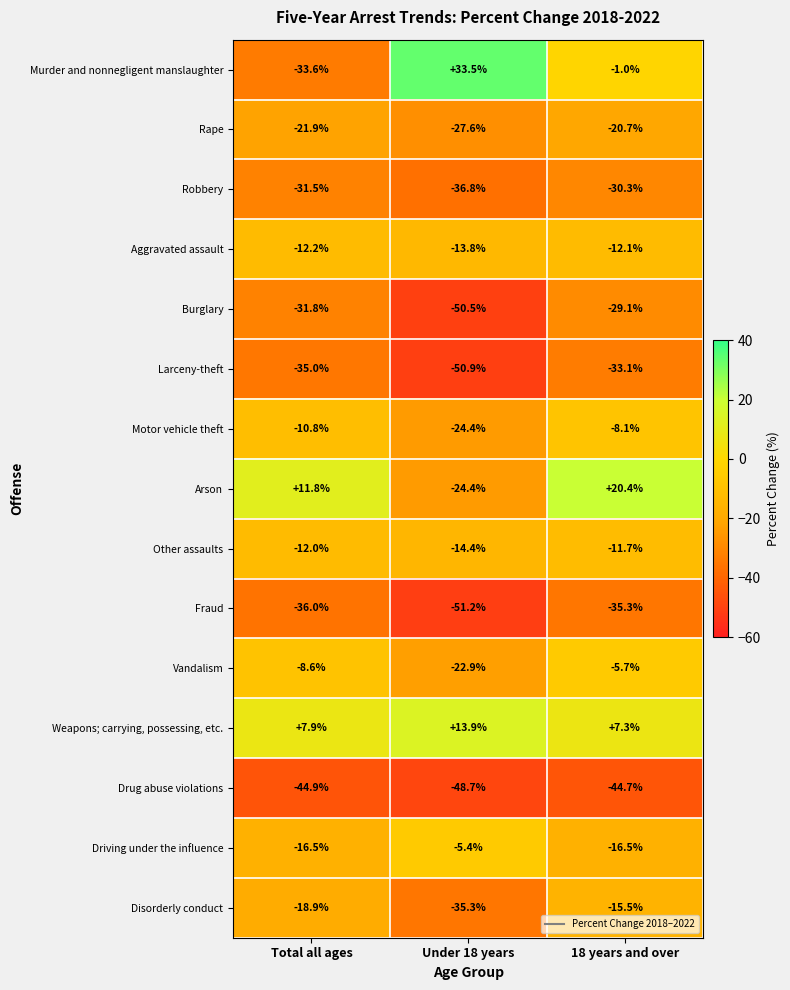

What is the difference between the maximum and second lowest values in the Arson series?

8.6